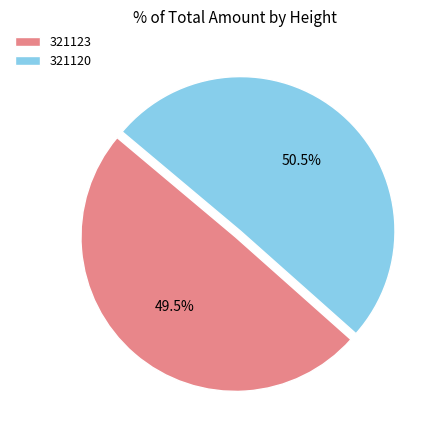

Is it true that 321123 is 62% of the pie?

False